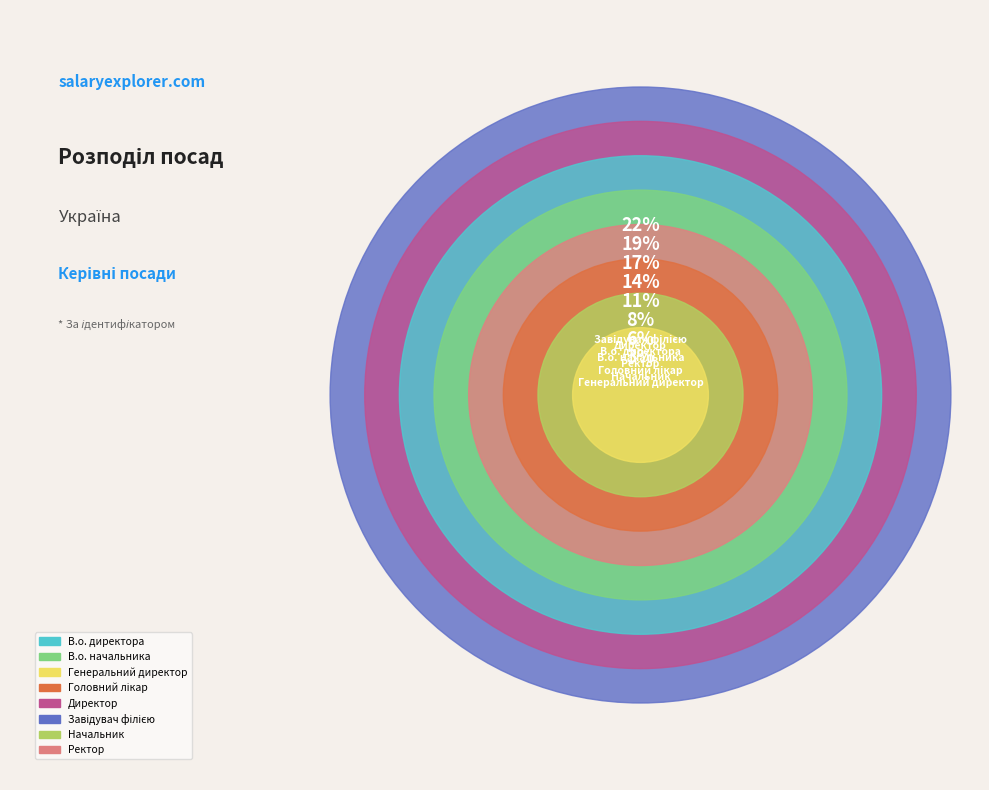

Which has a higher value, Завідувач філією or Ректор?

Завідувач філією